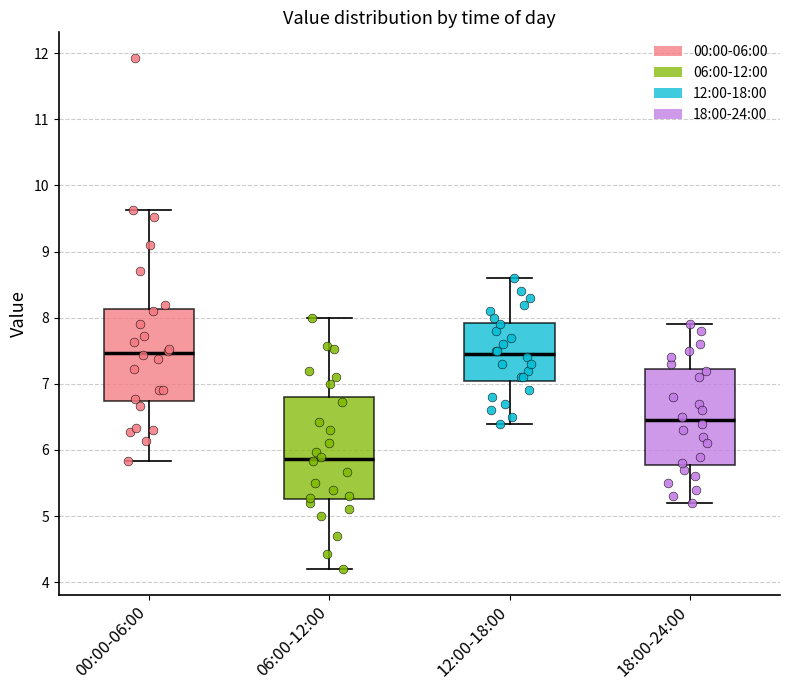

Reading left to right, transcribe this box plot: for each box, give where its median line is, the range the box spans, and where its two whiskers end, as read against the y-axis. The values are not printed on the chart, so give them approximately, as read against the axis.

00:00-06:00: median 7.5, box 6.7 to 8.1, whiskers 5.8 to 9.6
06:00-12:00: median 5.9, box 5.3 to 6.8, whiskers 4.2 to 8.0
12:00-18:00: median 7.5, box 7.1 to 7.9, whiskers 6.4 to 8.6
18:00-24:00: median 6.5, box 5.8 to 7.2, whiskers 5.2 to 7.9